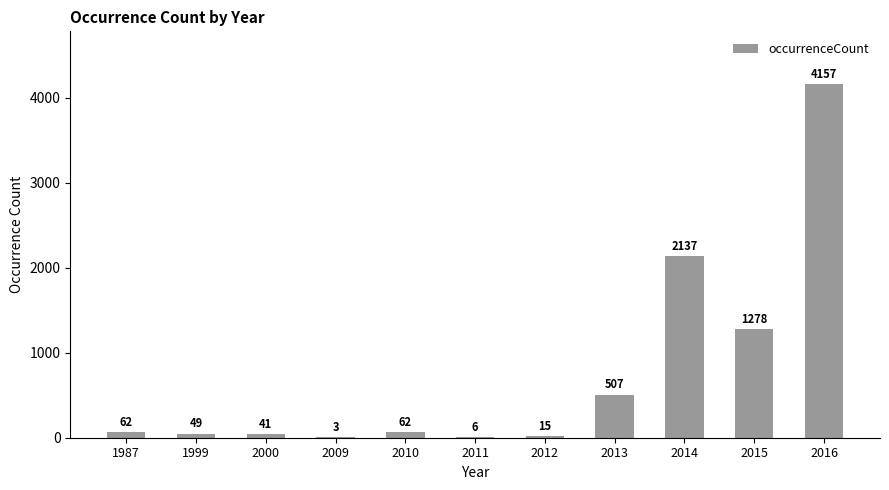

How many data points does each series have?

11